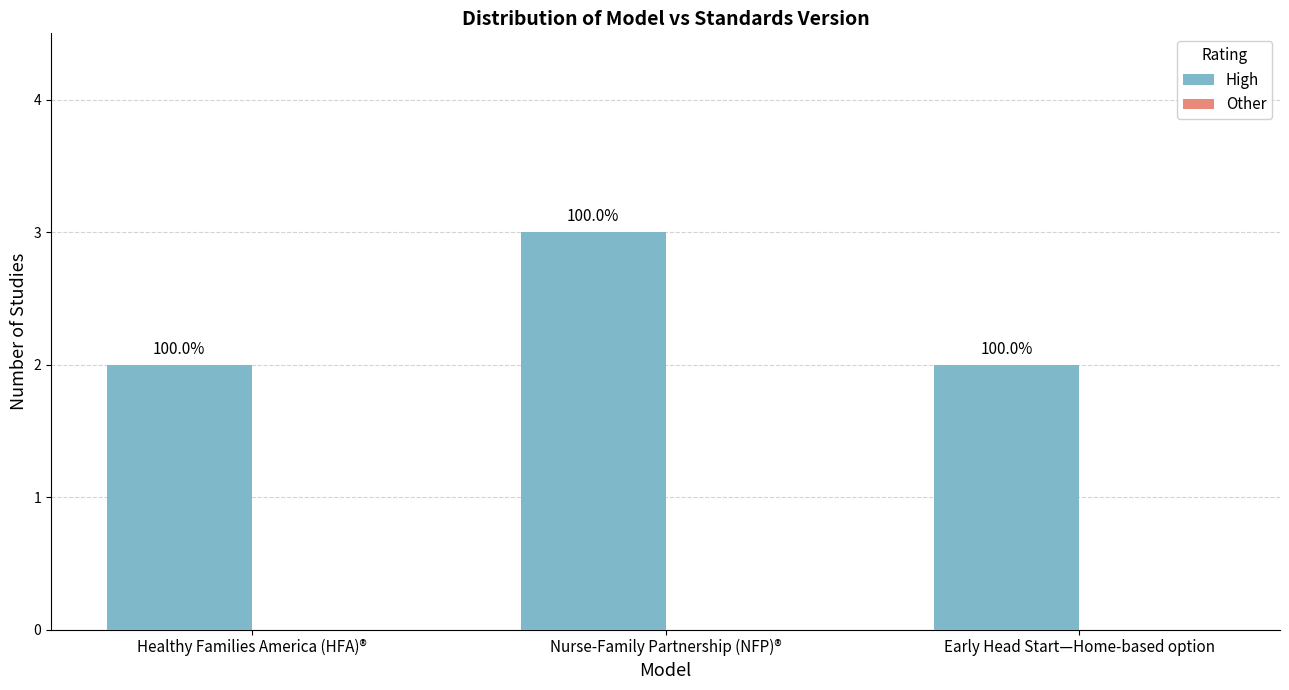

Reading left to right, list all the values displayed in this chart.

High: Healthy Families America (HFA)®=2	Nurse-Family Partnership (NFP)®=3	Early Head Start—Home-based option=2
Other: Healthy Families America (HFA)®=0	Nurse-Family Partnership (NFP)®=0	Early Head Start—Home-based option=0